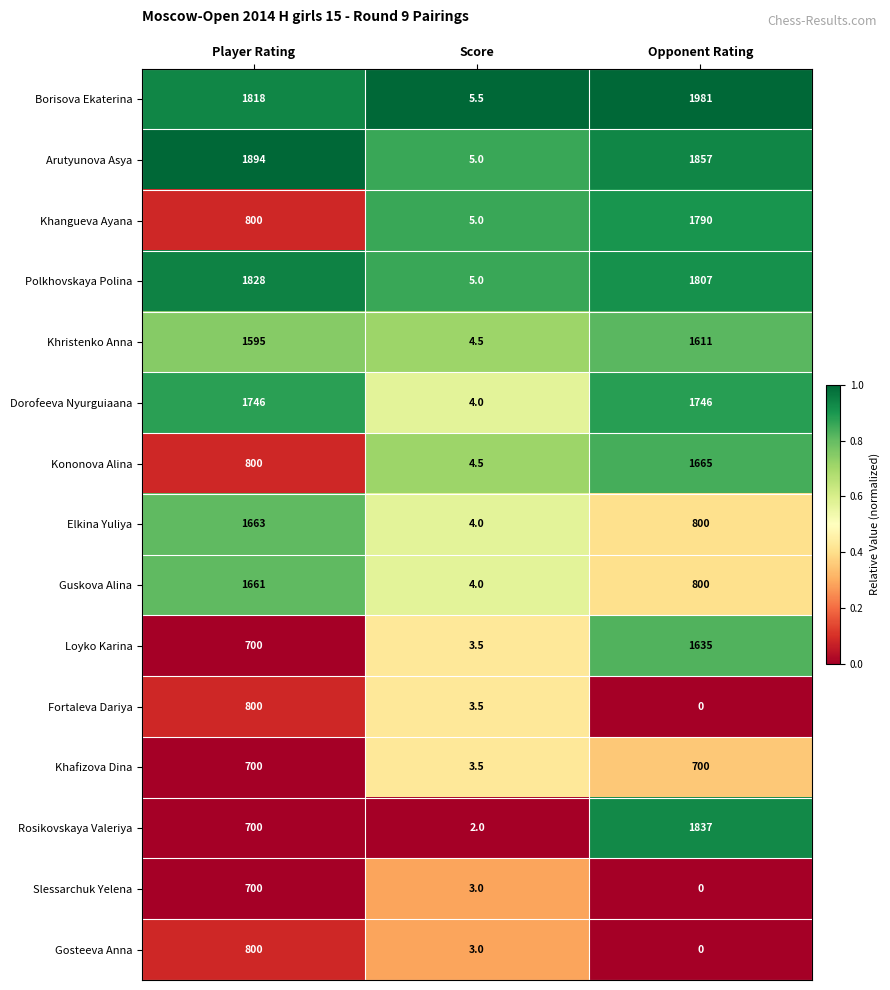

What value does the Guskova Alina series have at Score?

4.0